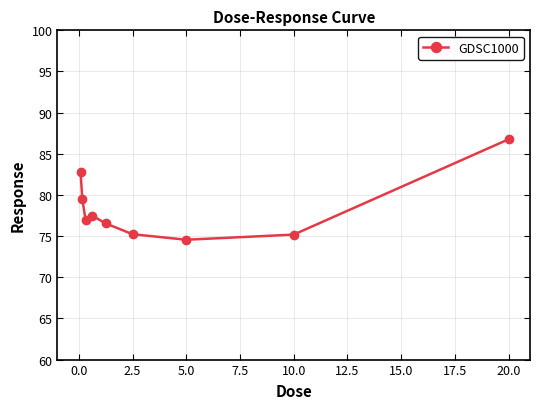

What is the average value?

78.3